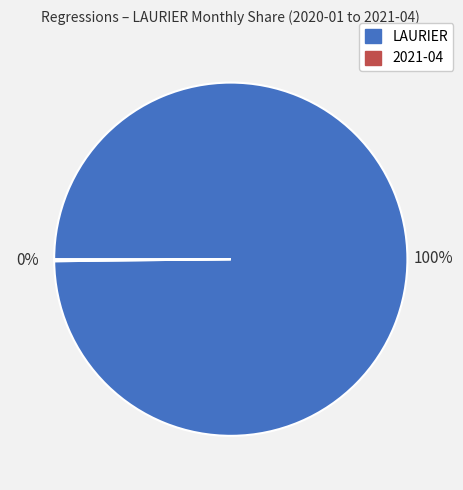

To the nearest percent, what is the difference between the largest and smallest slice percentages?

100%